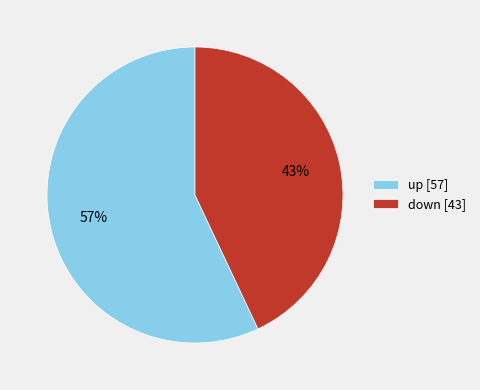

Is the sum of down [43] and up [57] greater than half?

Yes